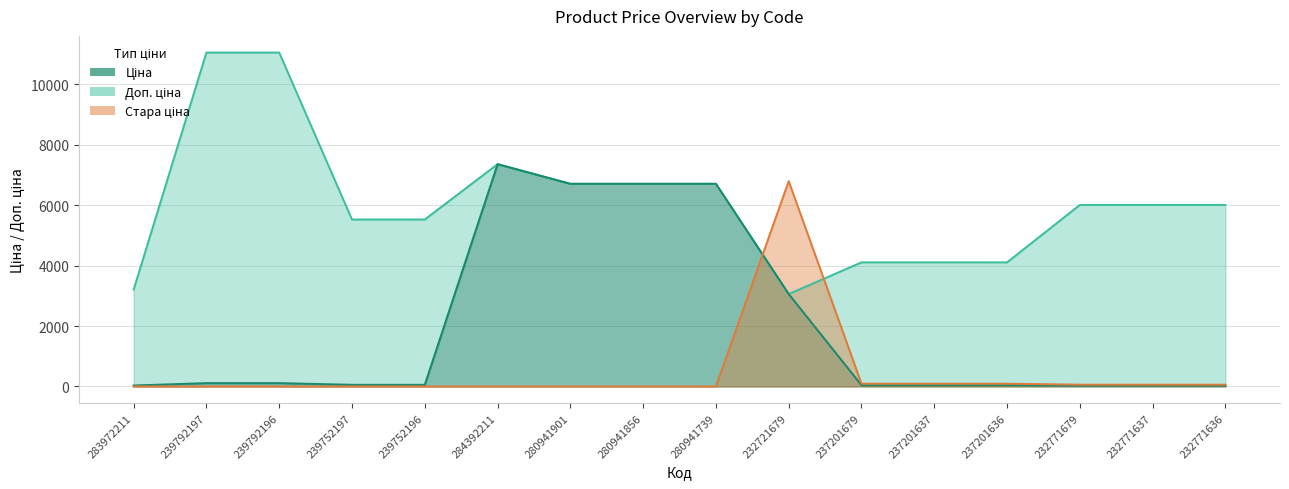

Does the chart display data point markers on the line(s)?

No